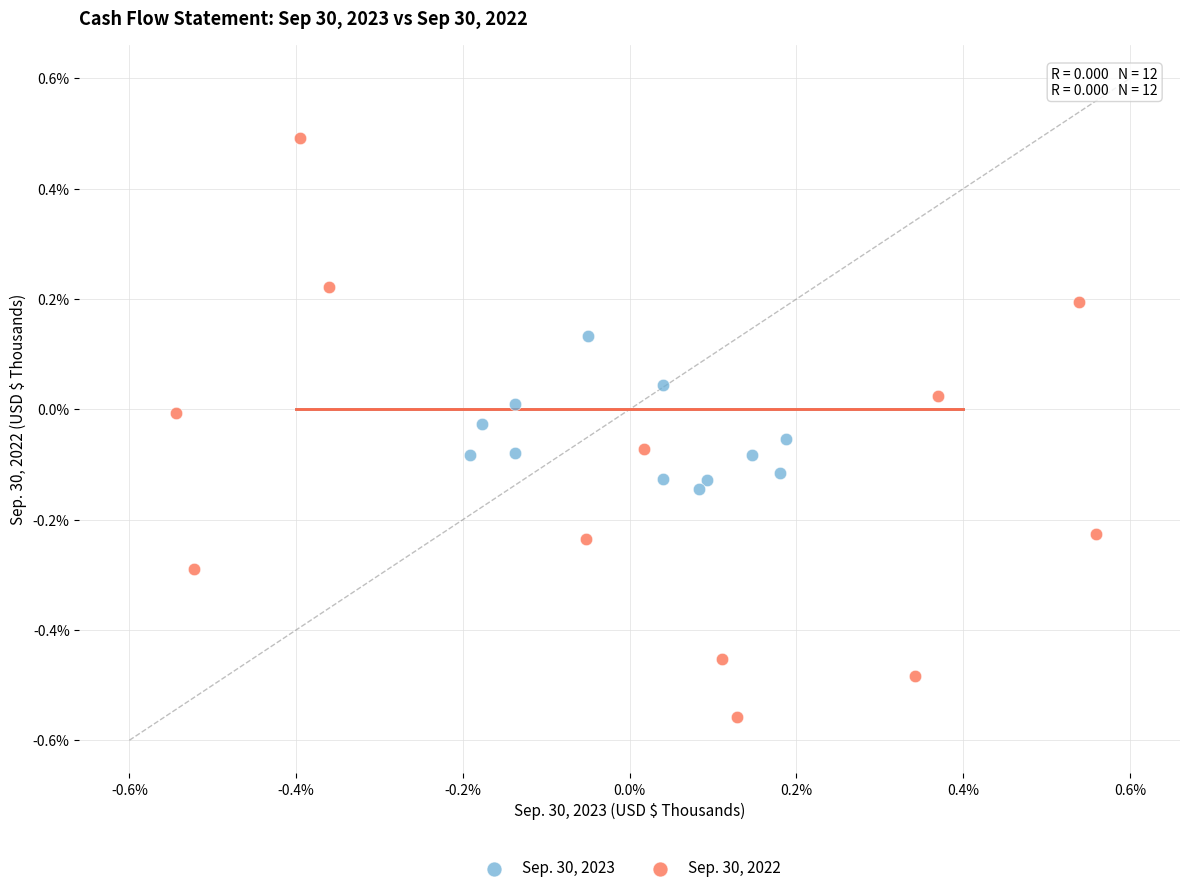

What are all the series names shown in the legend?

Sep. 30, 2023, Sep. 30, 2022